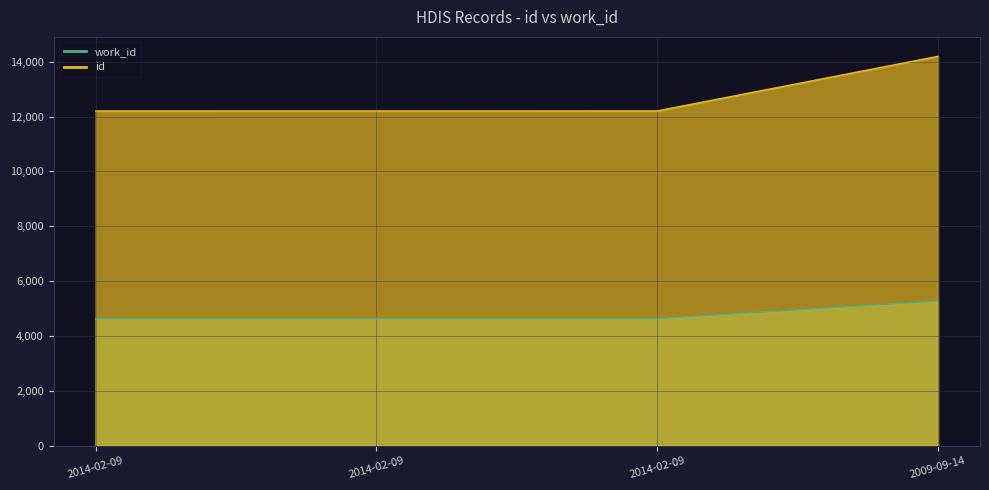

What is the difference between the maximum and minimum values in the id series?

1990